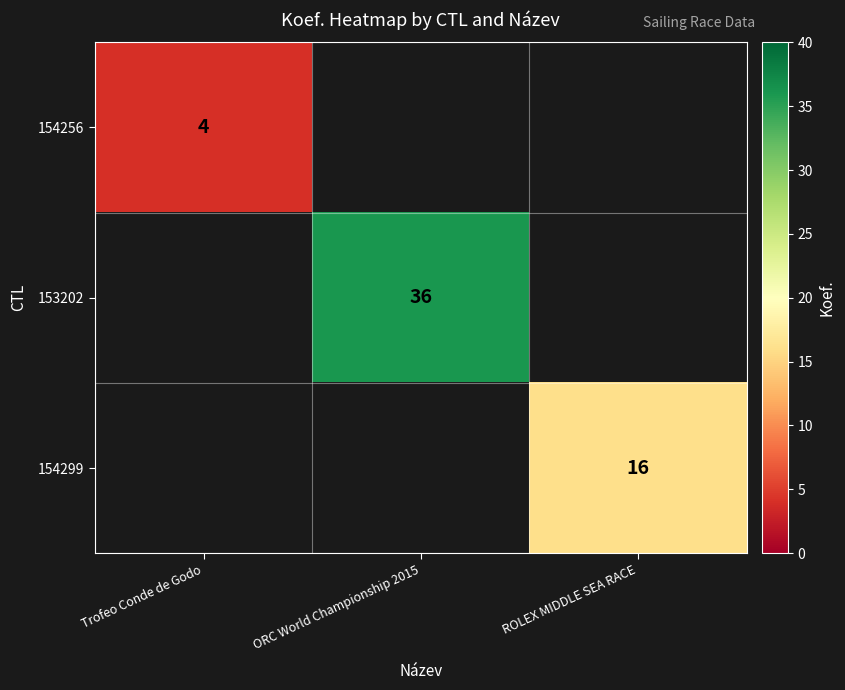

The 154256 series shows 6 at Trofeo Conde de Godo. True or false?

False